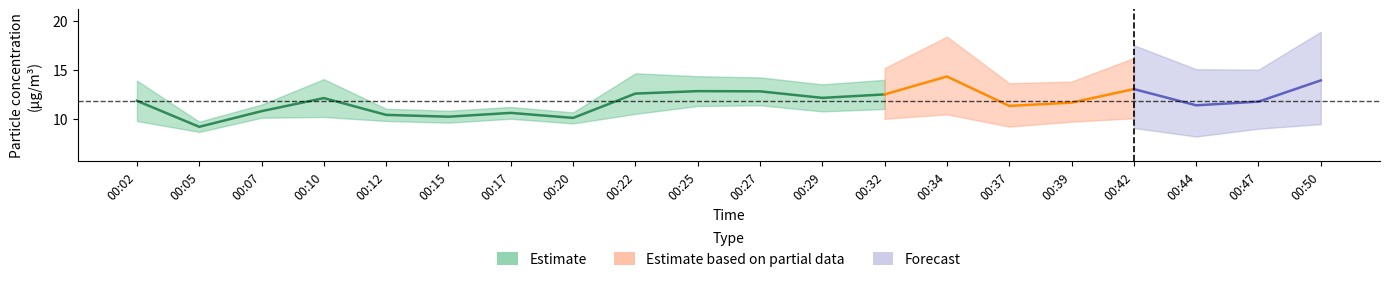

The SDS_P1 series shows 3.1 at 00:05. True or false?

False